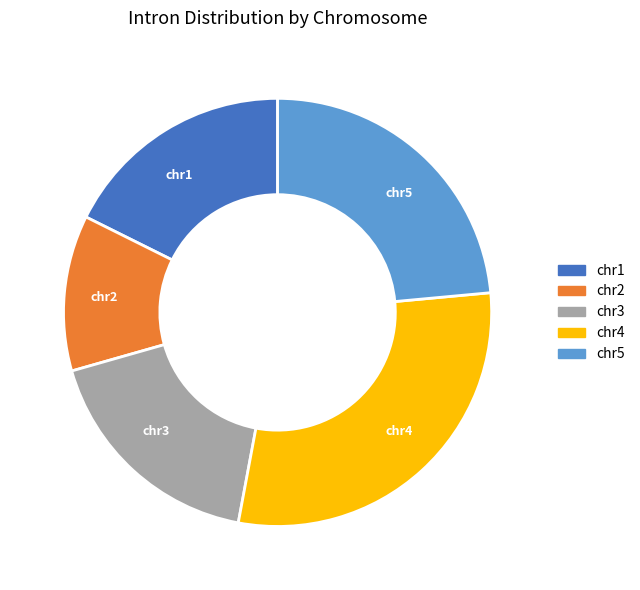

Does chr3 represent more than half of the total?

No